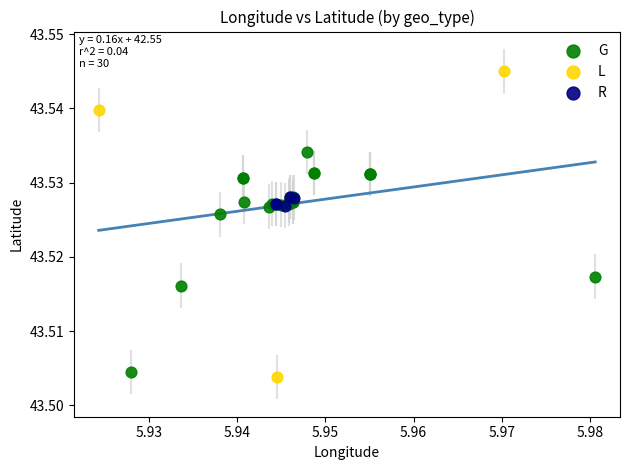

What are all the series names shown in the legend?

G, L, R